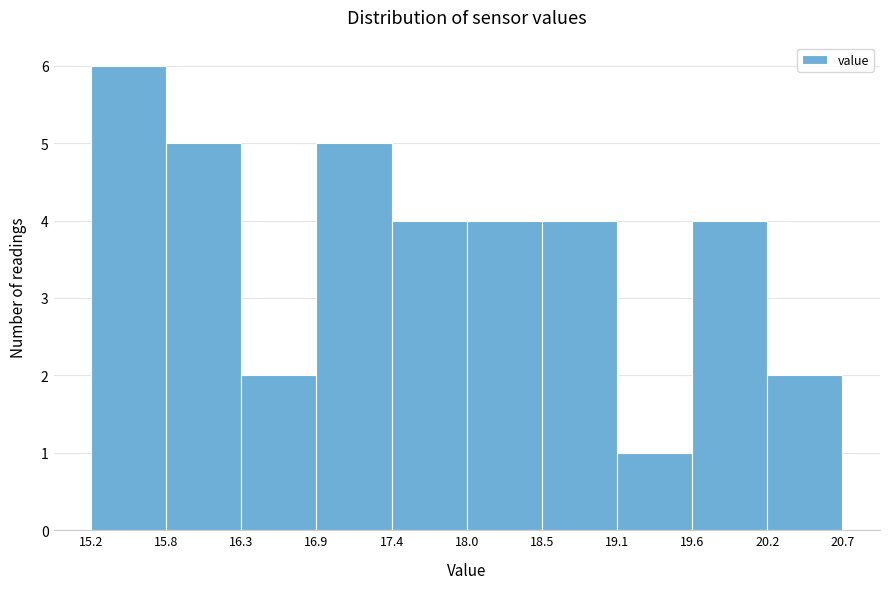

What is the height of the bar covering 15.8 to 16.3 on the x-axis? The values are not printed on the chart, so give them approximately, as read against the axis.

5